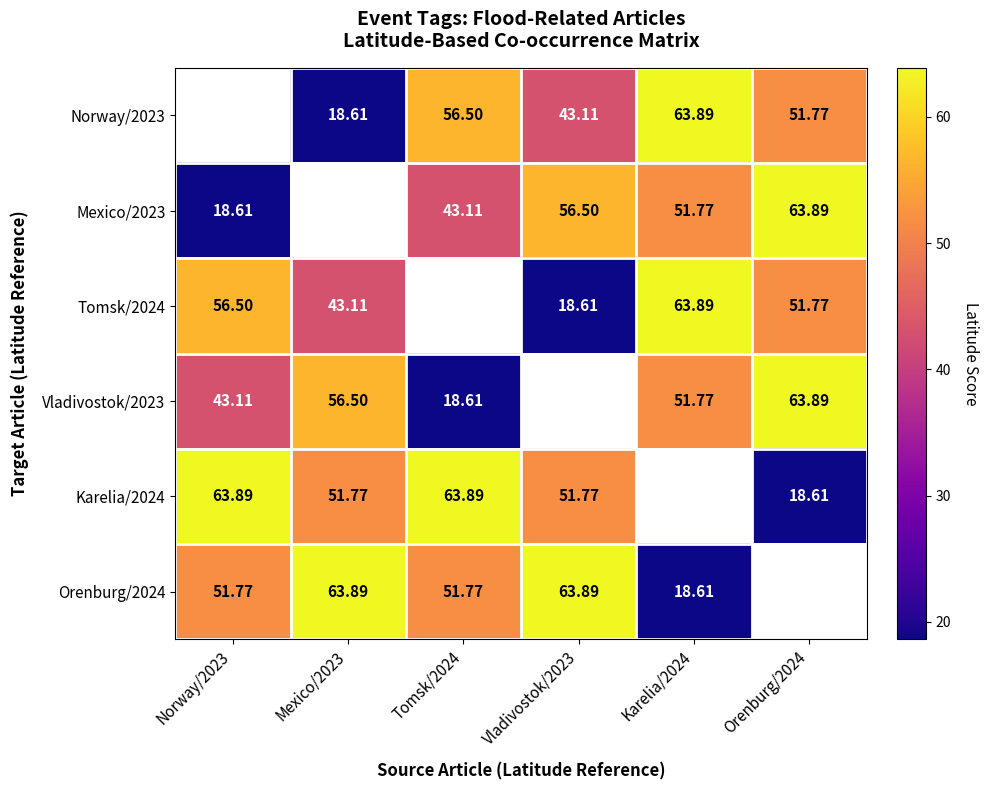

Is the value of Mexico/2023 at Vladivostok/2023 greater than the value of Karelia/2024 at Mexico/2023?

Yes